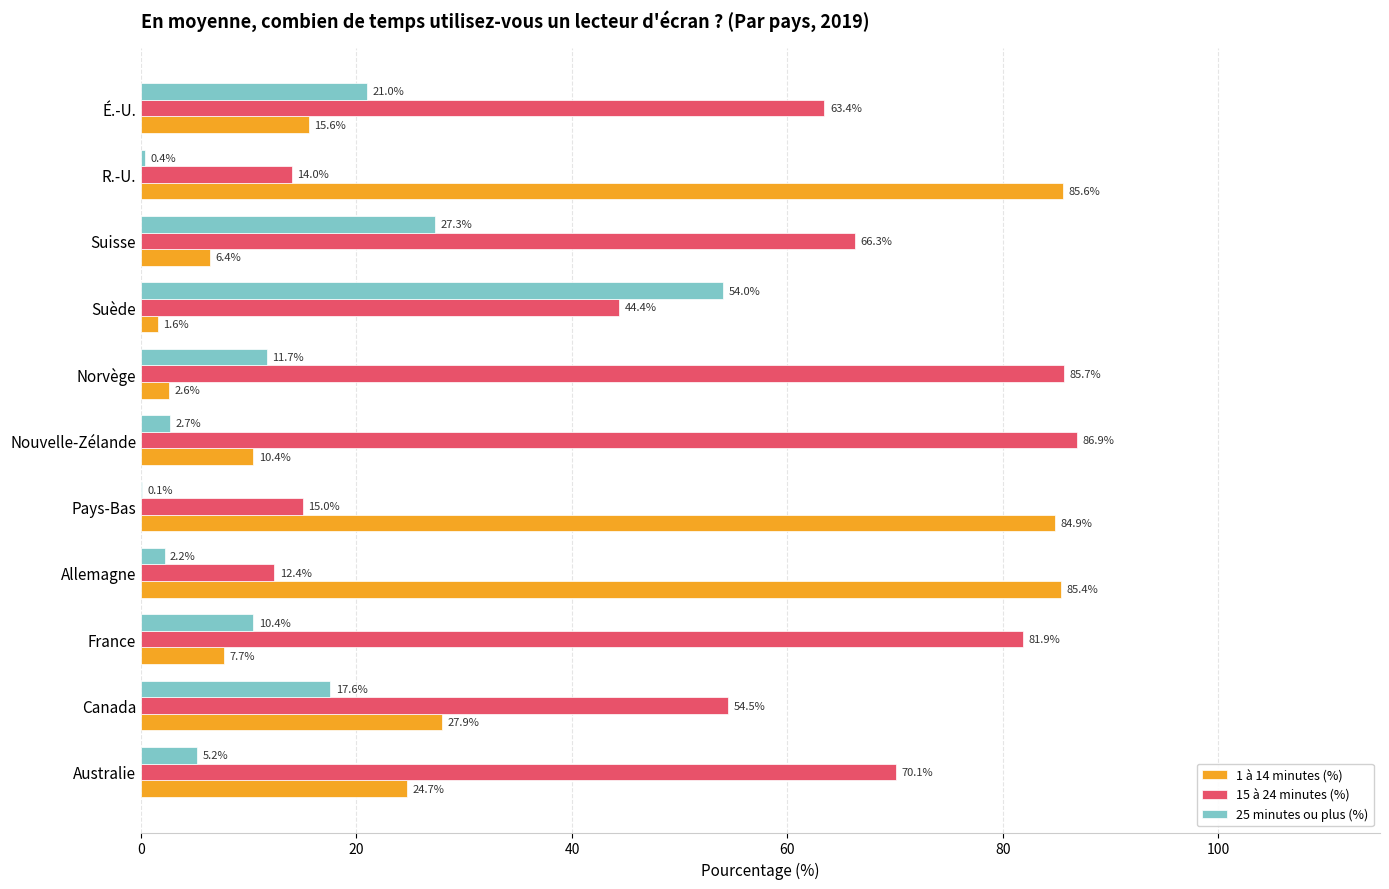

What is the maximum value shown in the chart?

86.9